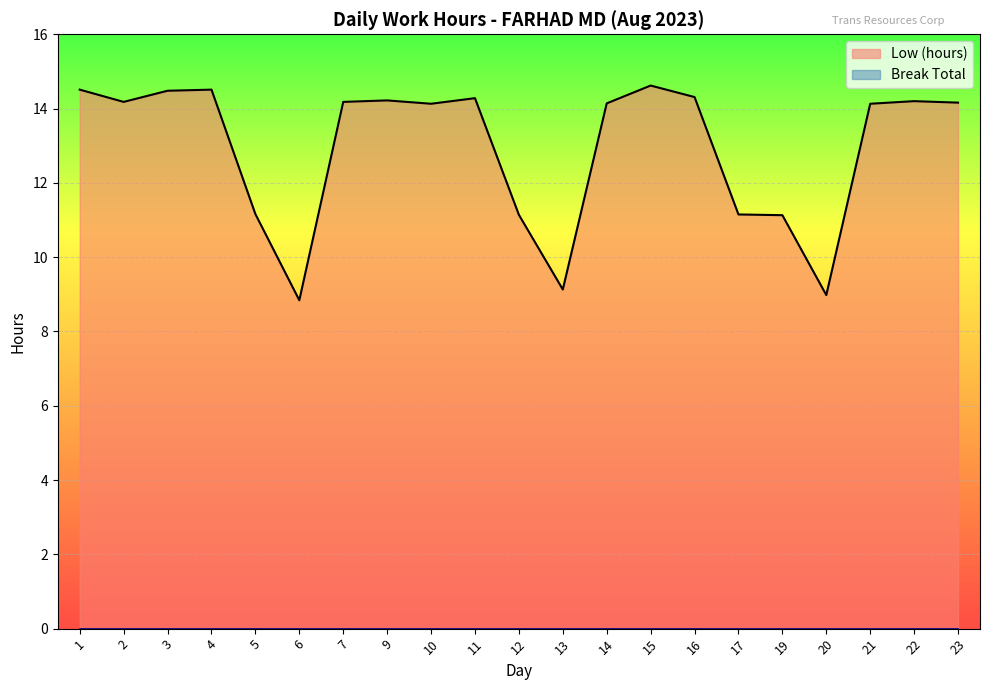

At which category does the chart reach its minimum across all series?

6